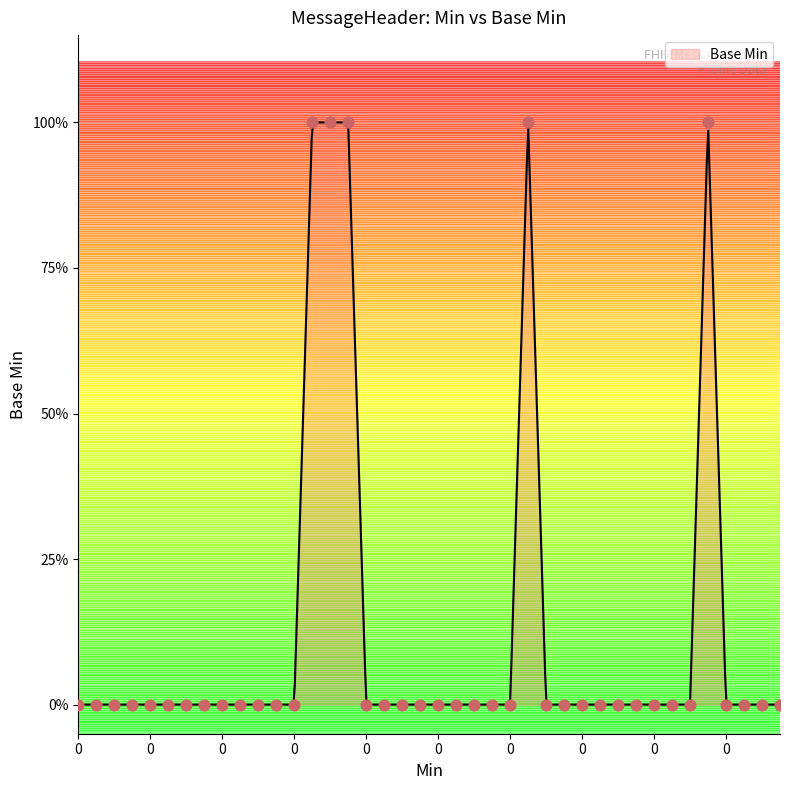

Between 0 and 1, which is larger?

1